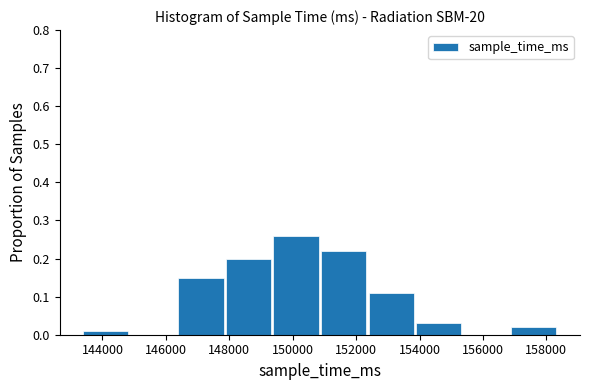

Which range on the x-axis has the tallest bar?

149400 to 150800